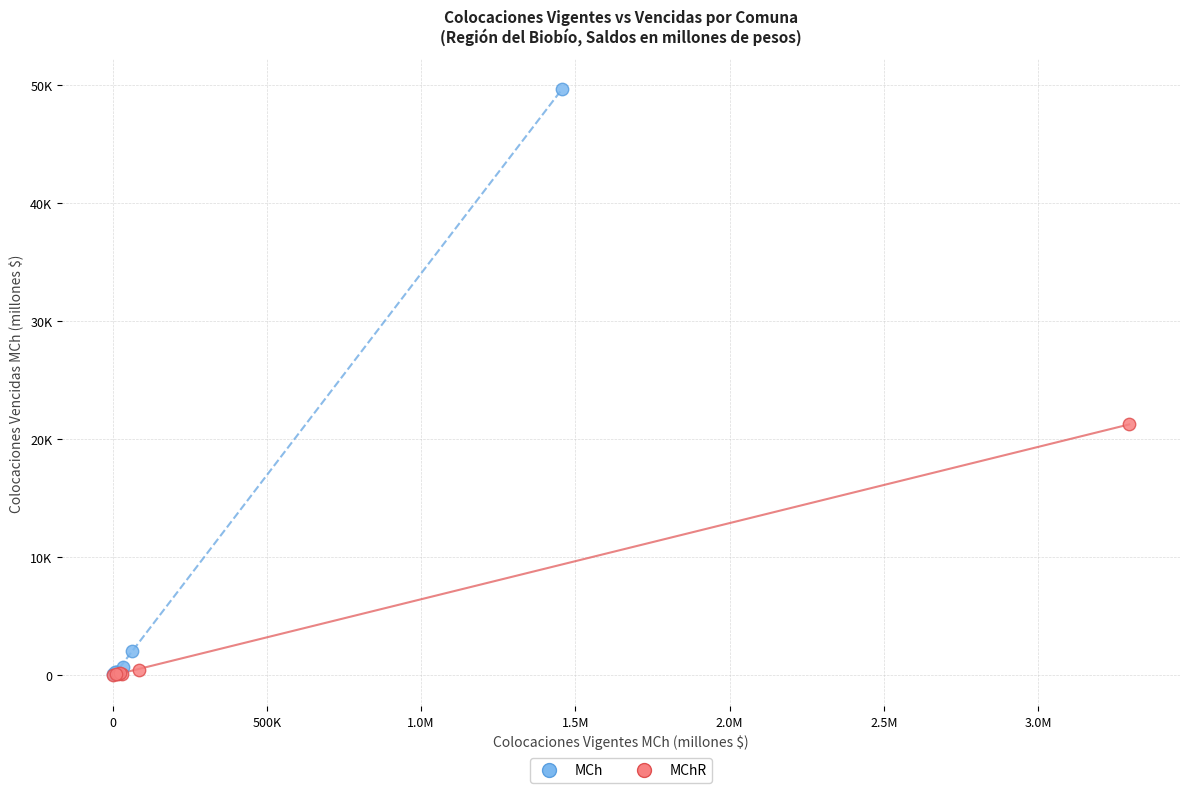

Which series has the largest Y range (max minus min)?

MCh